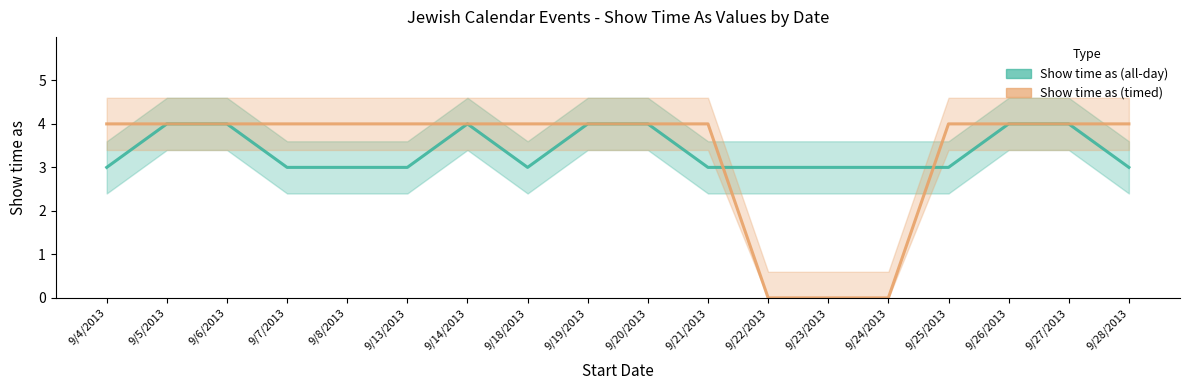

Which series has the largest range (max minus min)?

Show time as (timed)